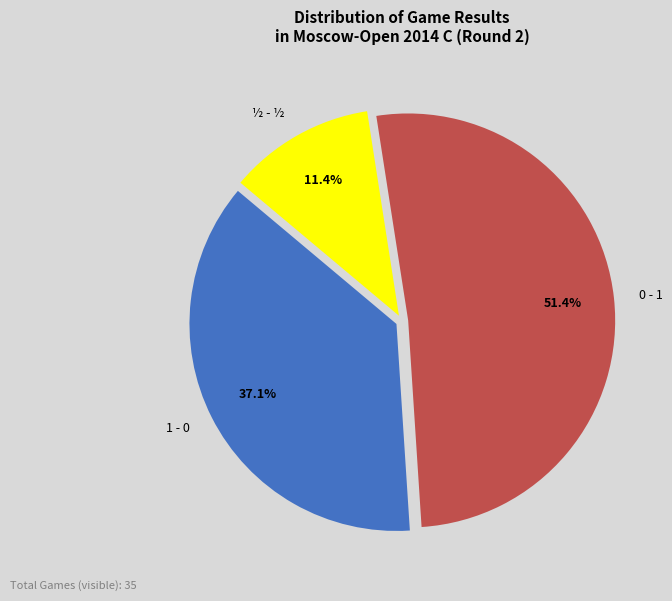

What is the majority slice?

0 - 1